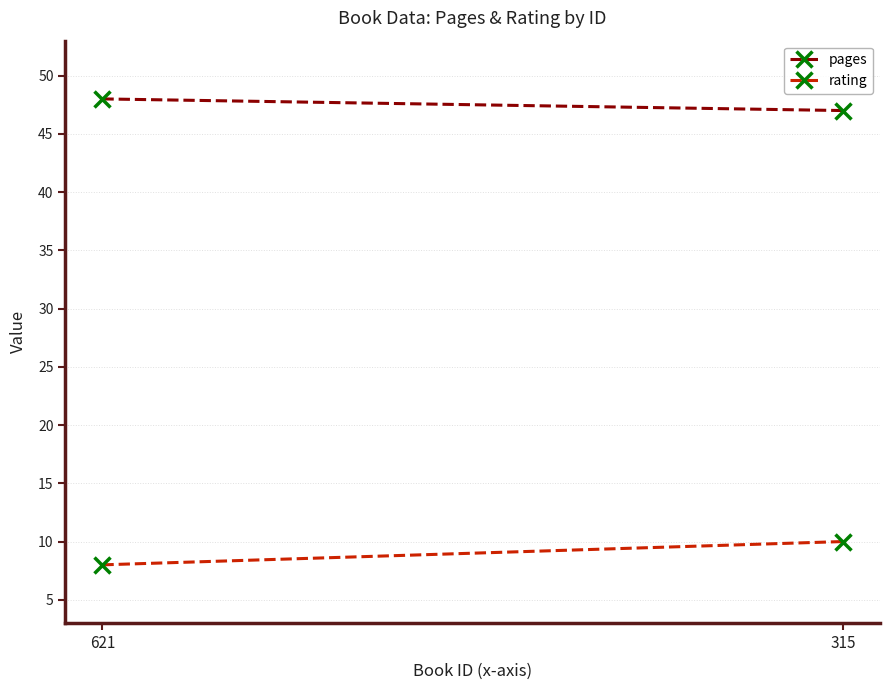

What is the value of the rating point at the 2nd from the left?

10